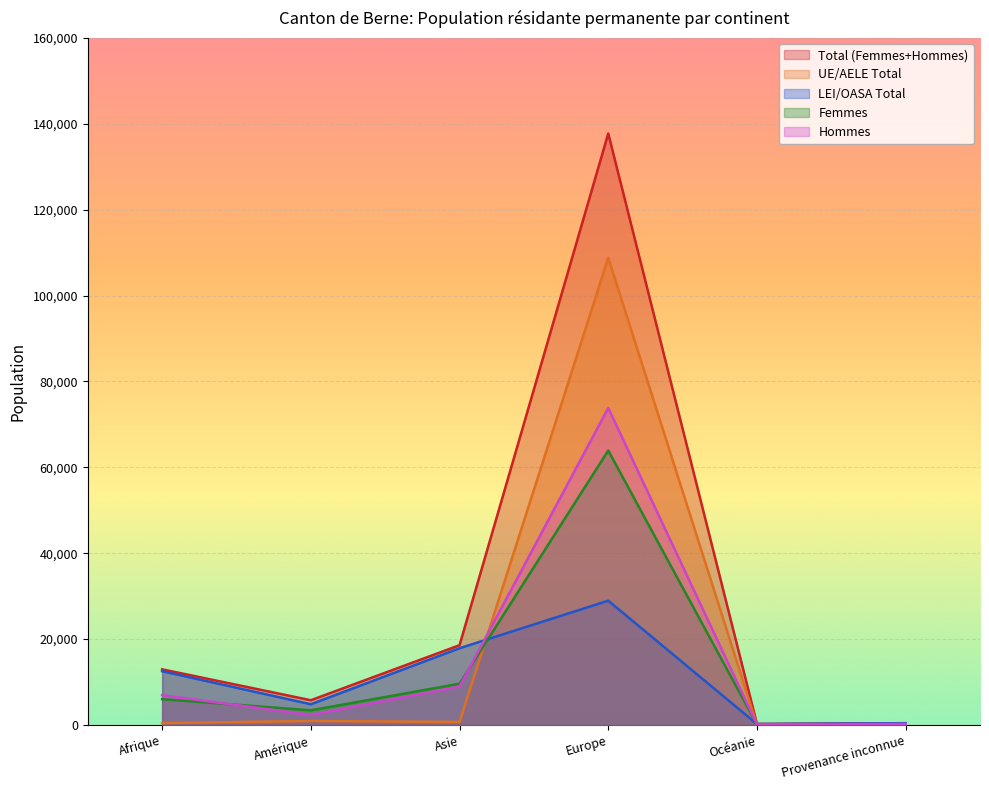

What is the difference between the highest and lowest values at Asie?

17875